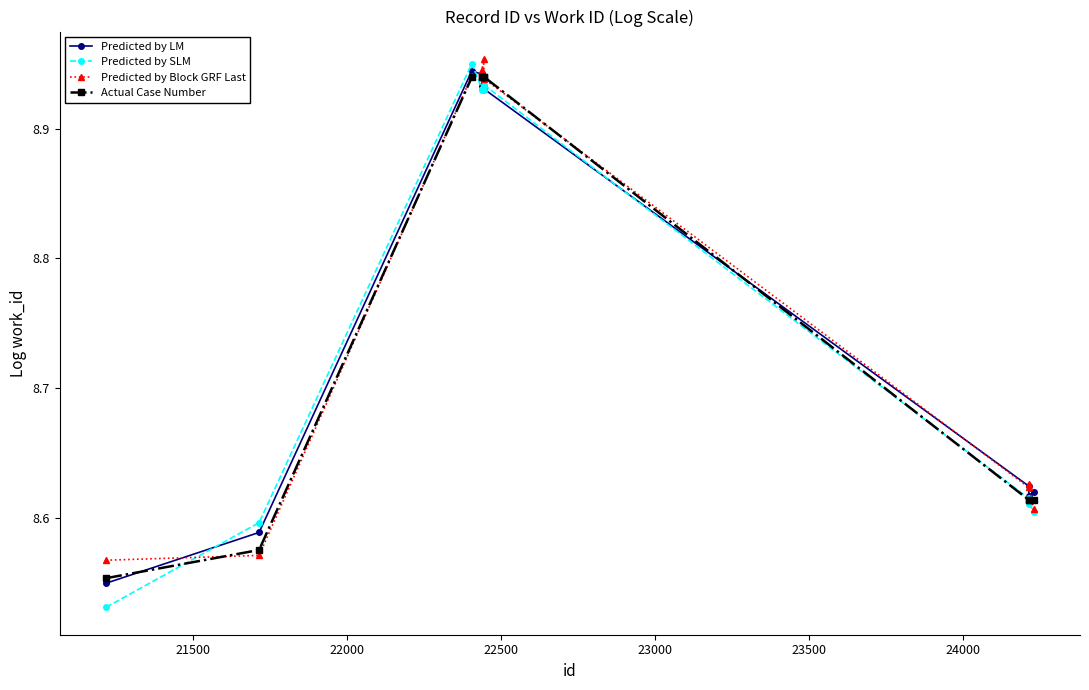

What is the sum of all Actual Case Number values?

87.7